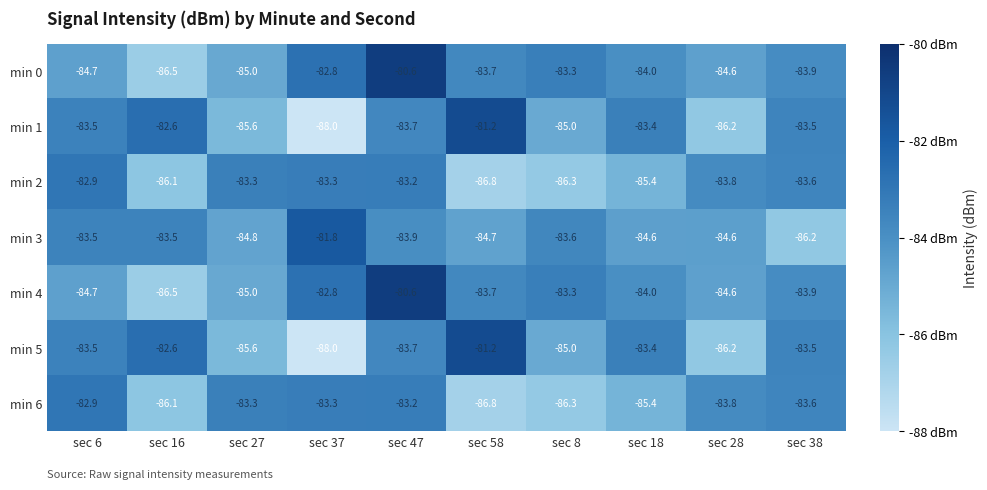

What is the spread (max minus min) of values at sec 16?

3.9